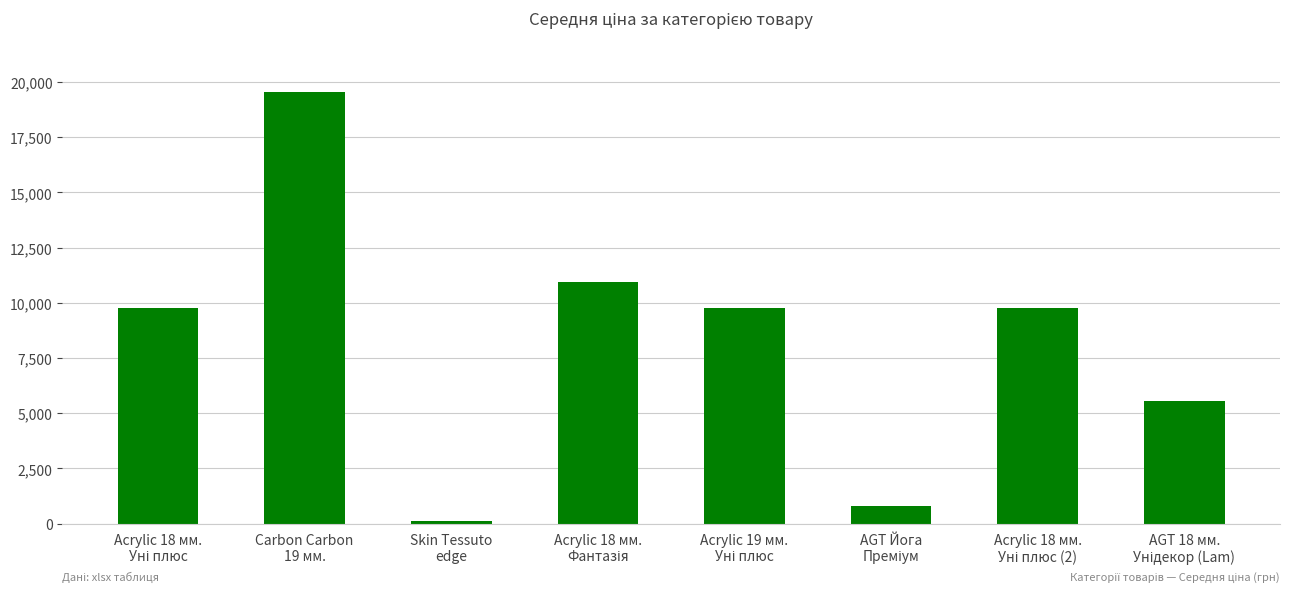

What is the average value?

8291.3